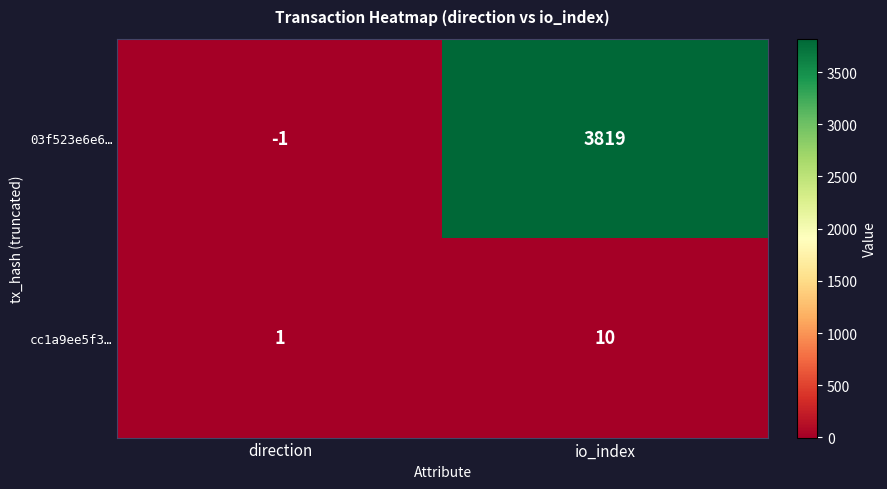

Which category has the highest value in the cc1a9ee5f3… series?

io_index